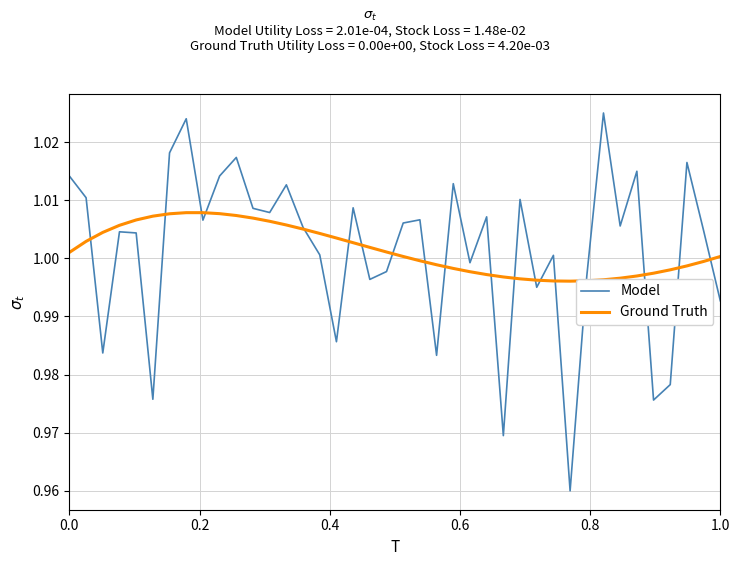

What are all the series names shown in the legend?

Model, Ground Truth